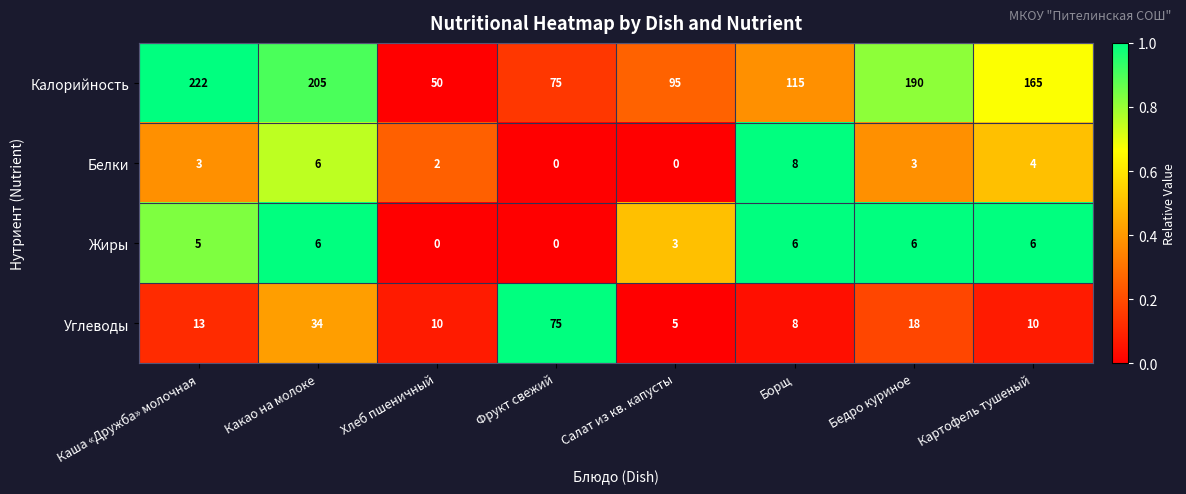

Which series has the largest total across all categories?

Калорийность